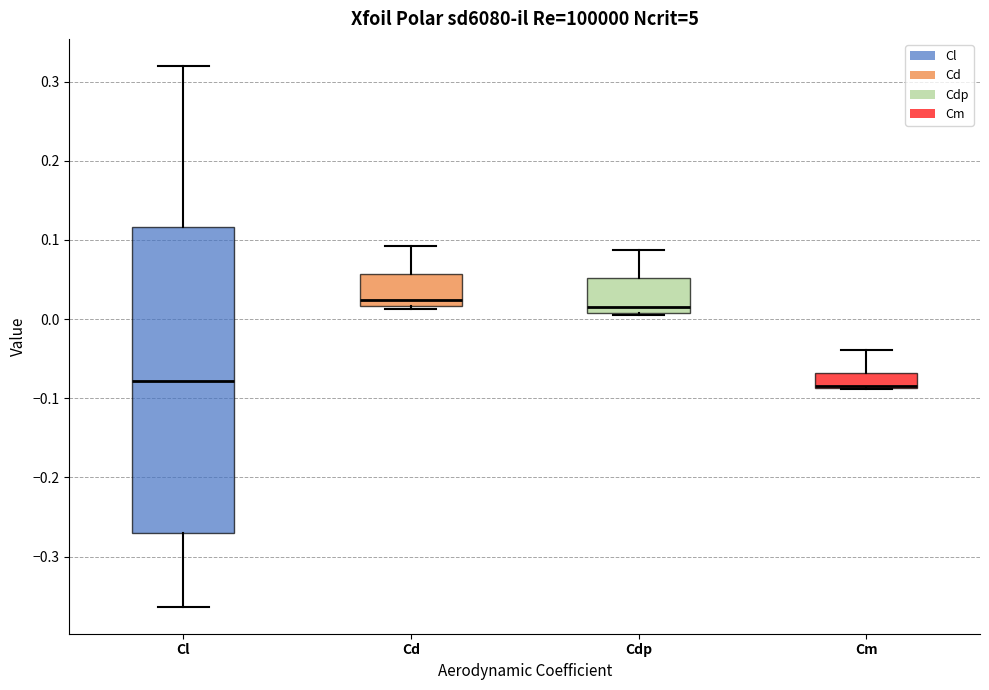

Reading left to right, transcribe this box plot: for each box, give where its median line is, the range the box spans, and where its two whiskers end, as read against the y-axis. The values are not printed on the chart, so give them approximately, as read against the axis.

Cl: median -0.08, box -0.27 to 0.12, whiskers -0.36 to 0.32
Cd: median 0.02 (just above the box's lower edge), box 0.02 to 0.06, whiskers 0.01 to 0.09
Cdp: median 0.02, box 0.01 to 0.05, whiskers 0.01 to 0.09
Cm: median -0.08 (drawn on the box's lower edge), box -0.09 to -0.07, whiskers -0.09 to -0.04